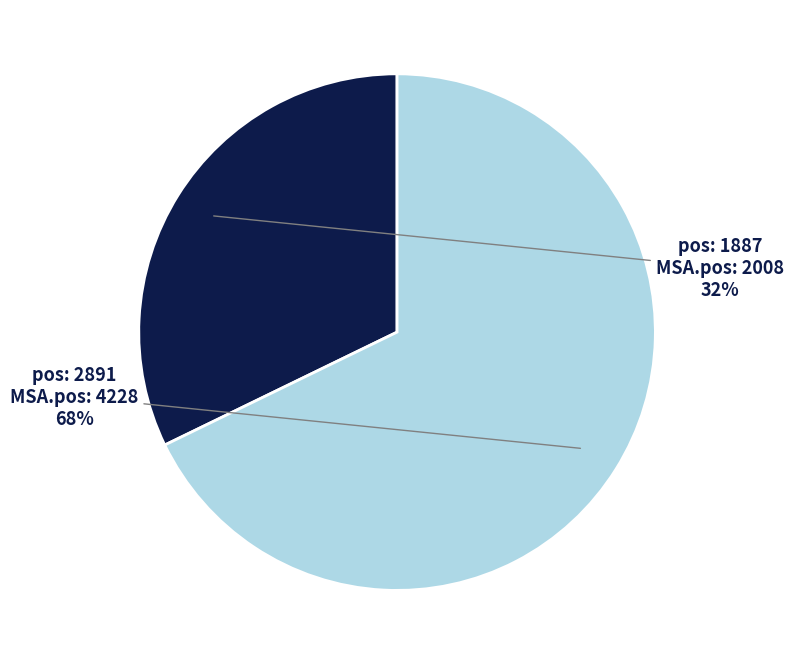

Does any single category account for the majority?

Yes